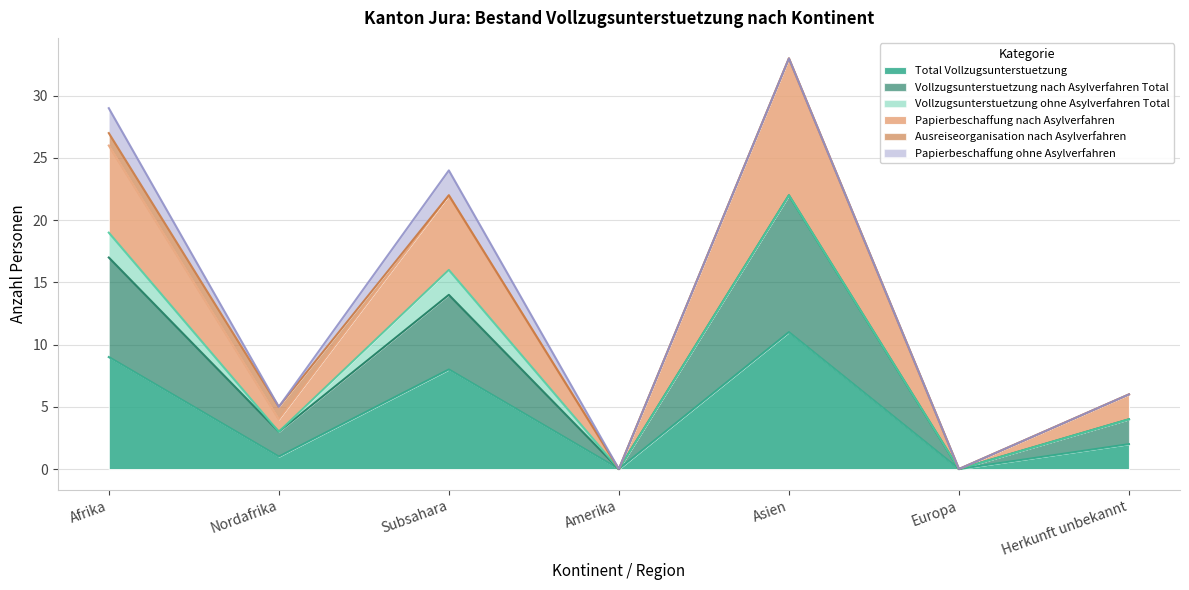

What is the sum of the Vollzugsunterstuetzung nach Asylverfahren Total values at Europa and Asien?

22